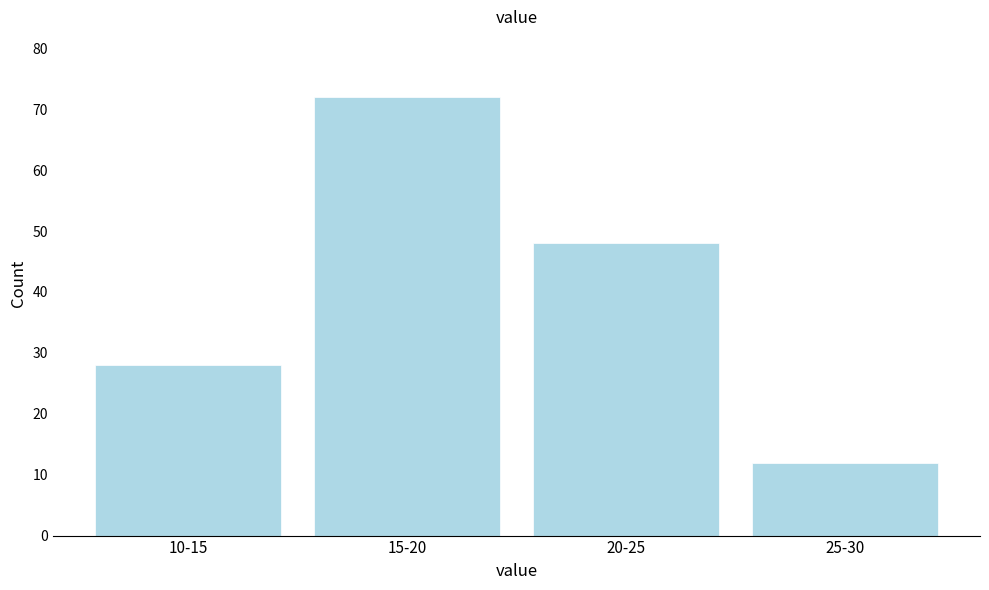

Reading left to right, what are all the values shown in this chart?

28	72	48	12